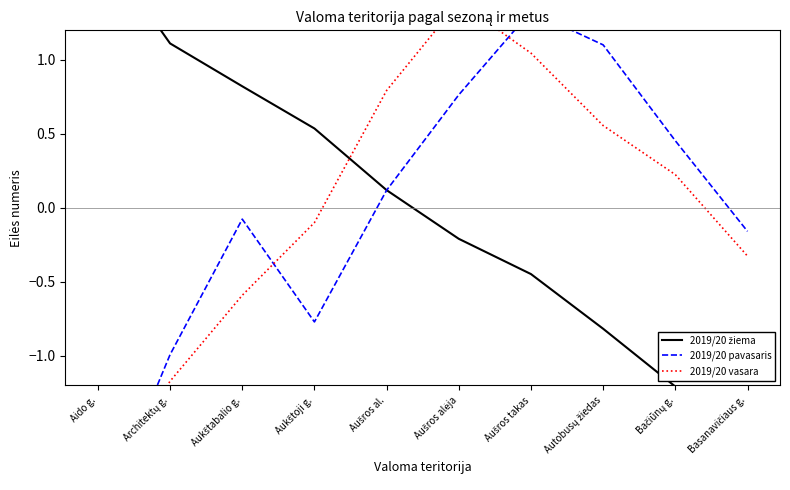

Does the chart have visible grid lines?

No